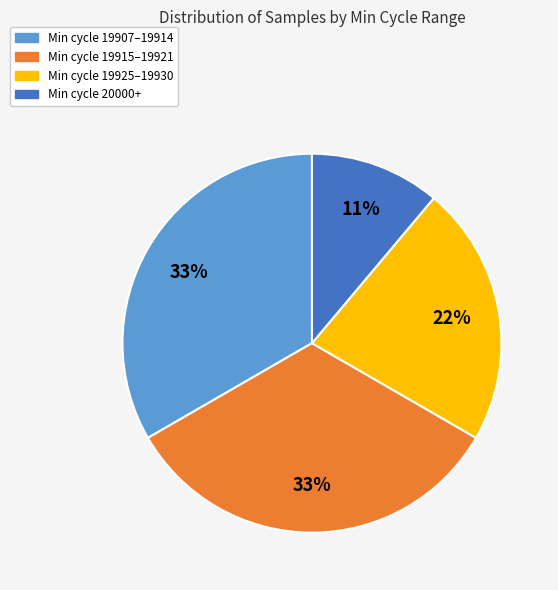

To the nearest percent, what is the difference between the largest and smallest slice percentages?

22%